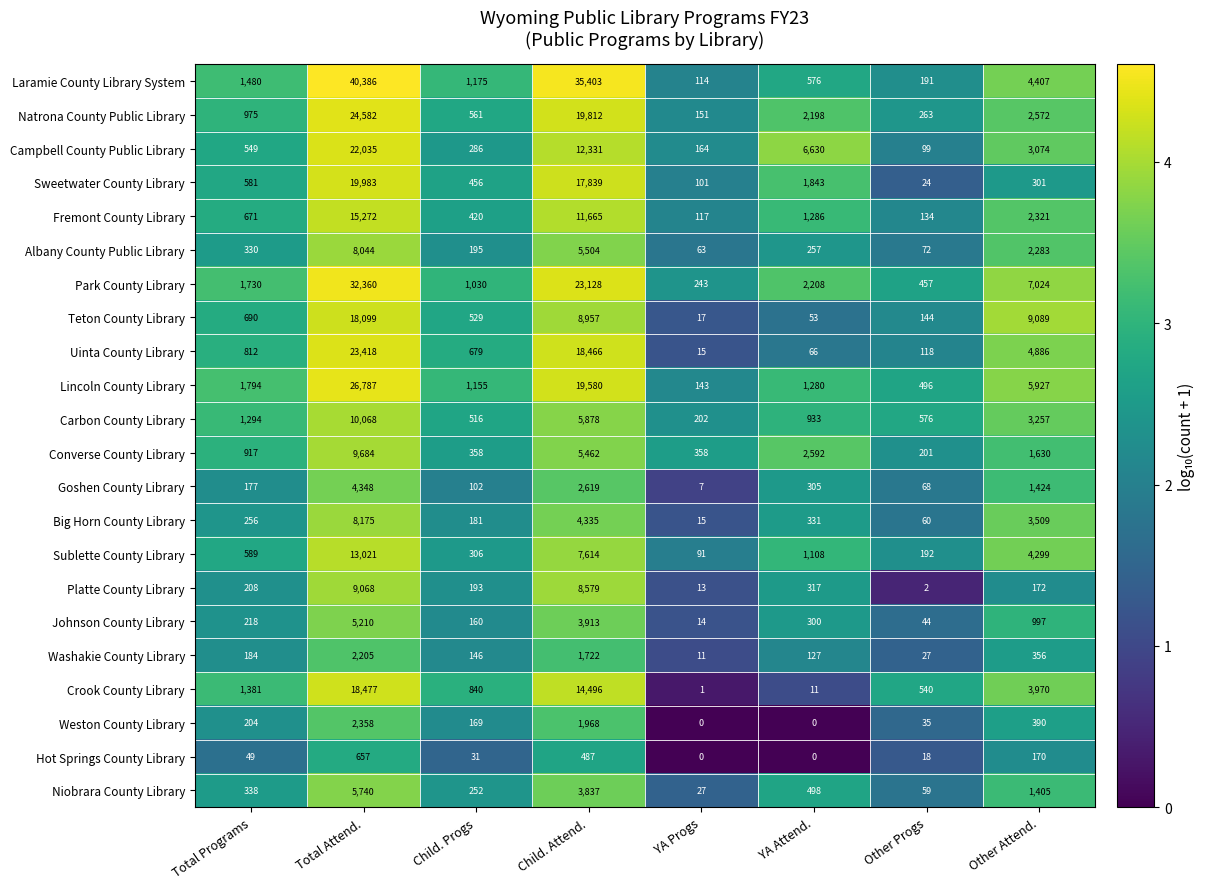

True or false: Laramie County Library System has a value of 191 at Other Progs.

True